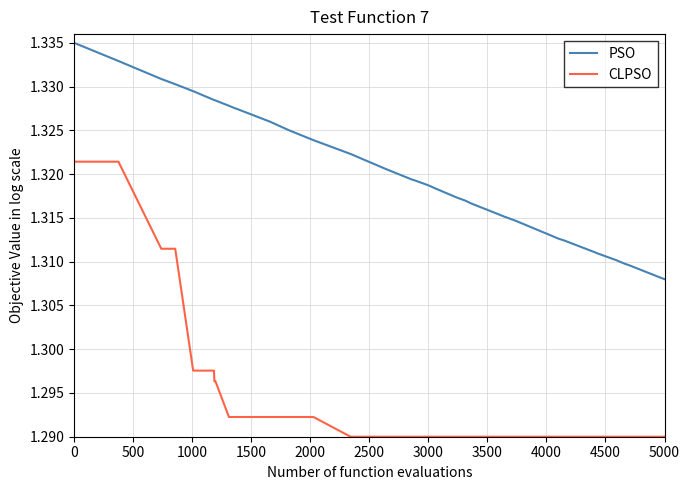

List the series in order of their peak value, lowest first.

CLPSO, PSO